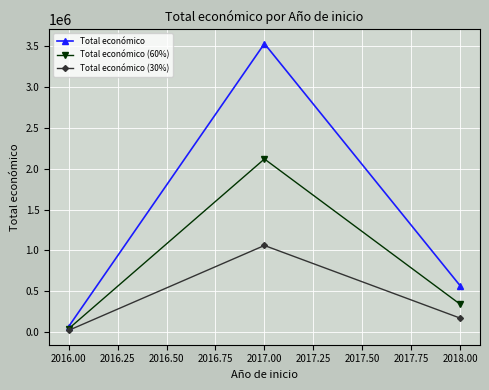

Reading left to right, transcribe all the data shown in this chart.

Total económico: 2016.00=65684.0	2017.00=3533696.0	2018.00=565835.0
Total económico (60%): 2016.00=39410.4	2017.00=2120217.6	2018.00=339501.0
Total económico (30%): 2016.00=19705.2	2017.00=1060108.8	2018.00=169750.5